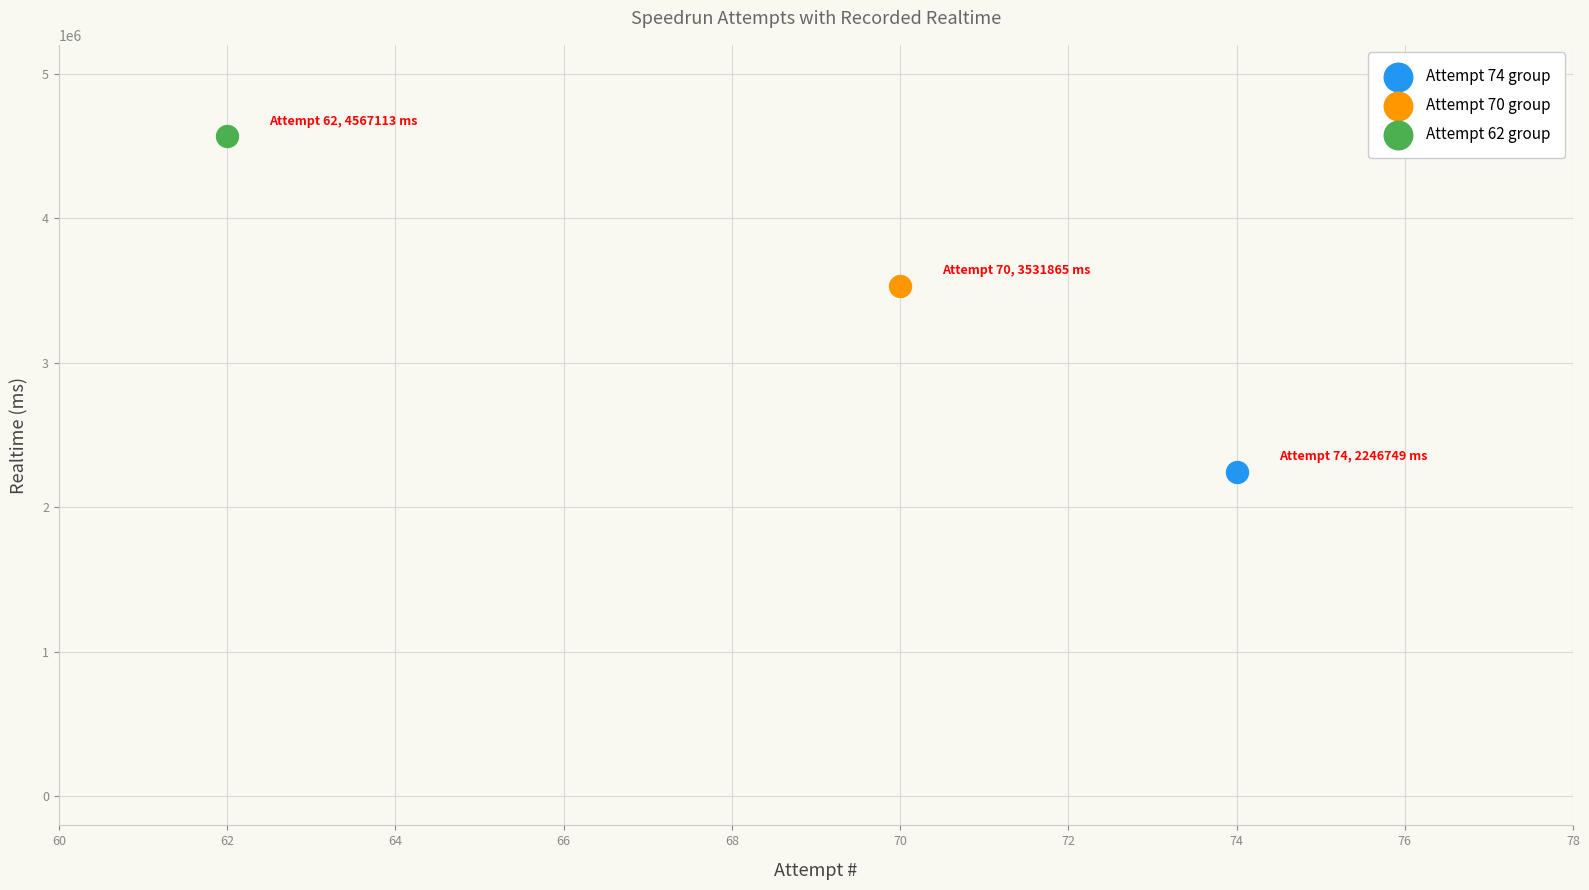

Which series reaches the minimum Y coordinate?

Attempt 74 group